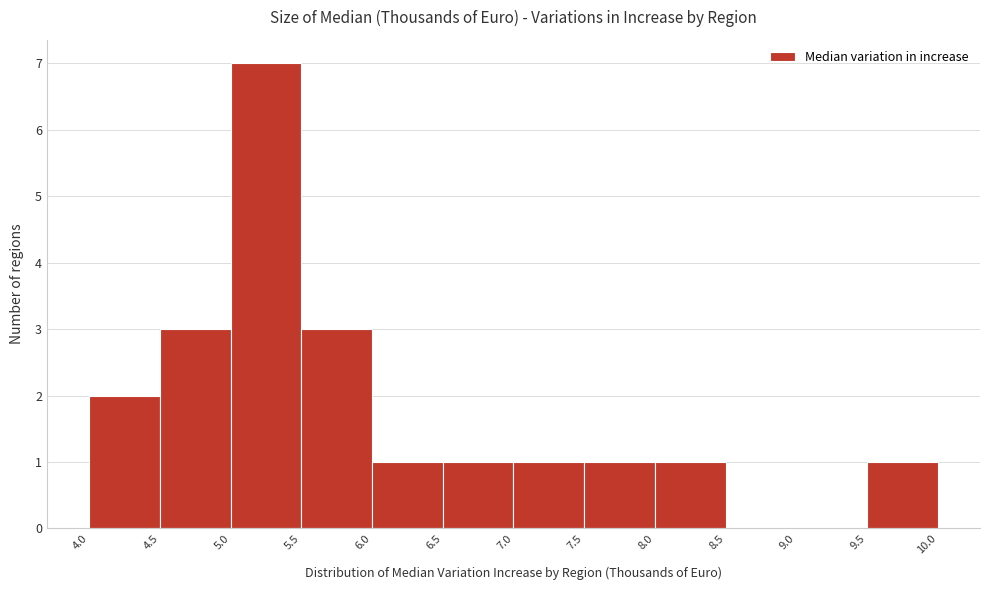

Which range on the x-axis has the tallest bar?

5.0 to 5.5